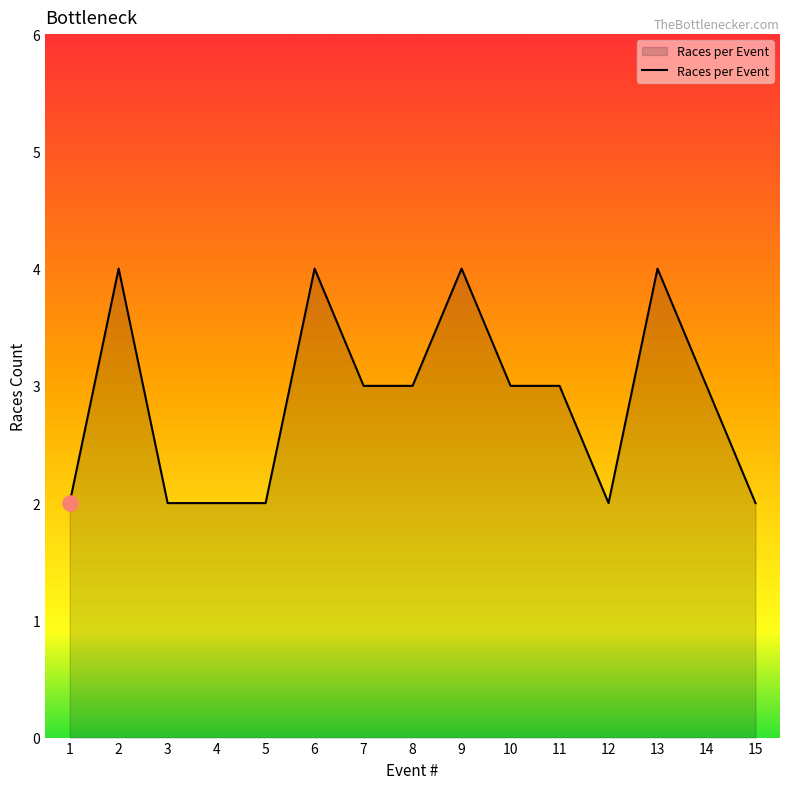

What is the change in value from 4 to 6?

+2